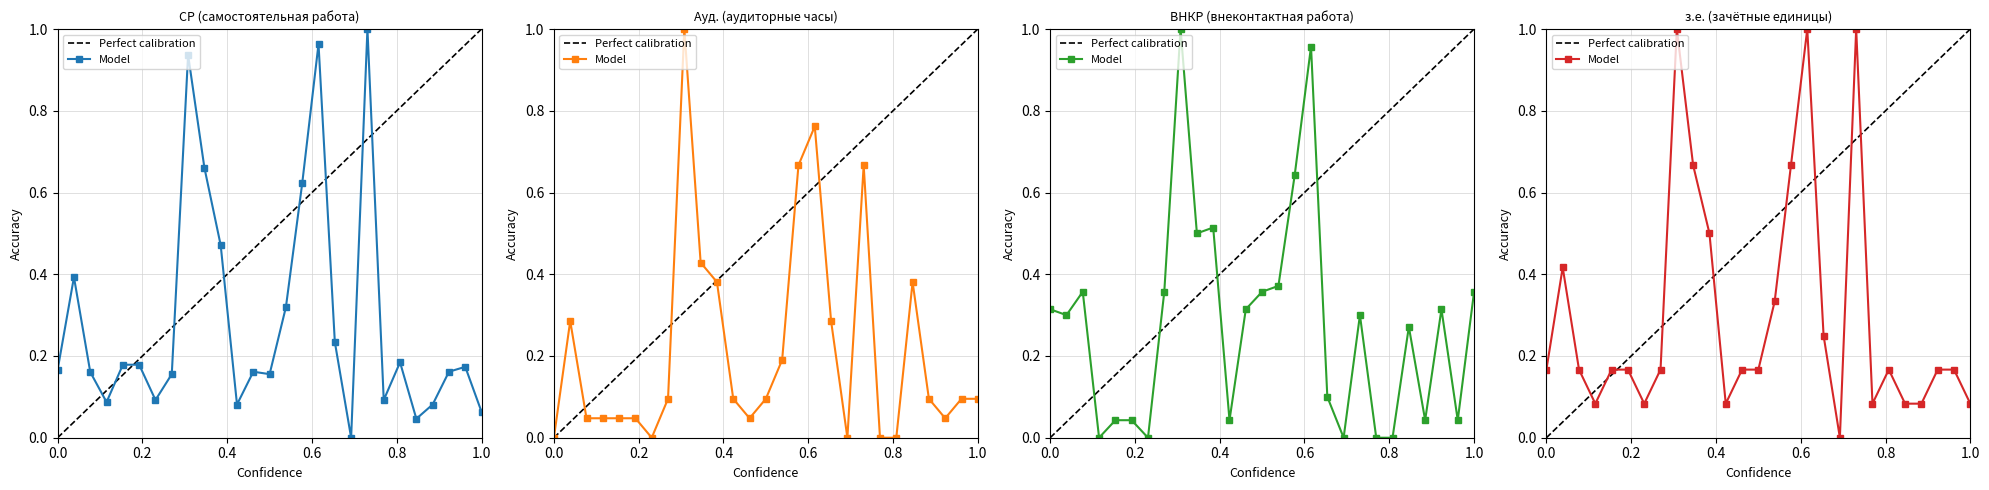

Which series has the widest spread of values?

СР